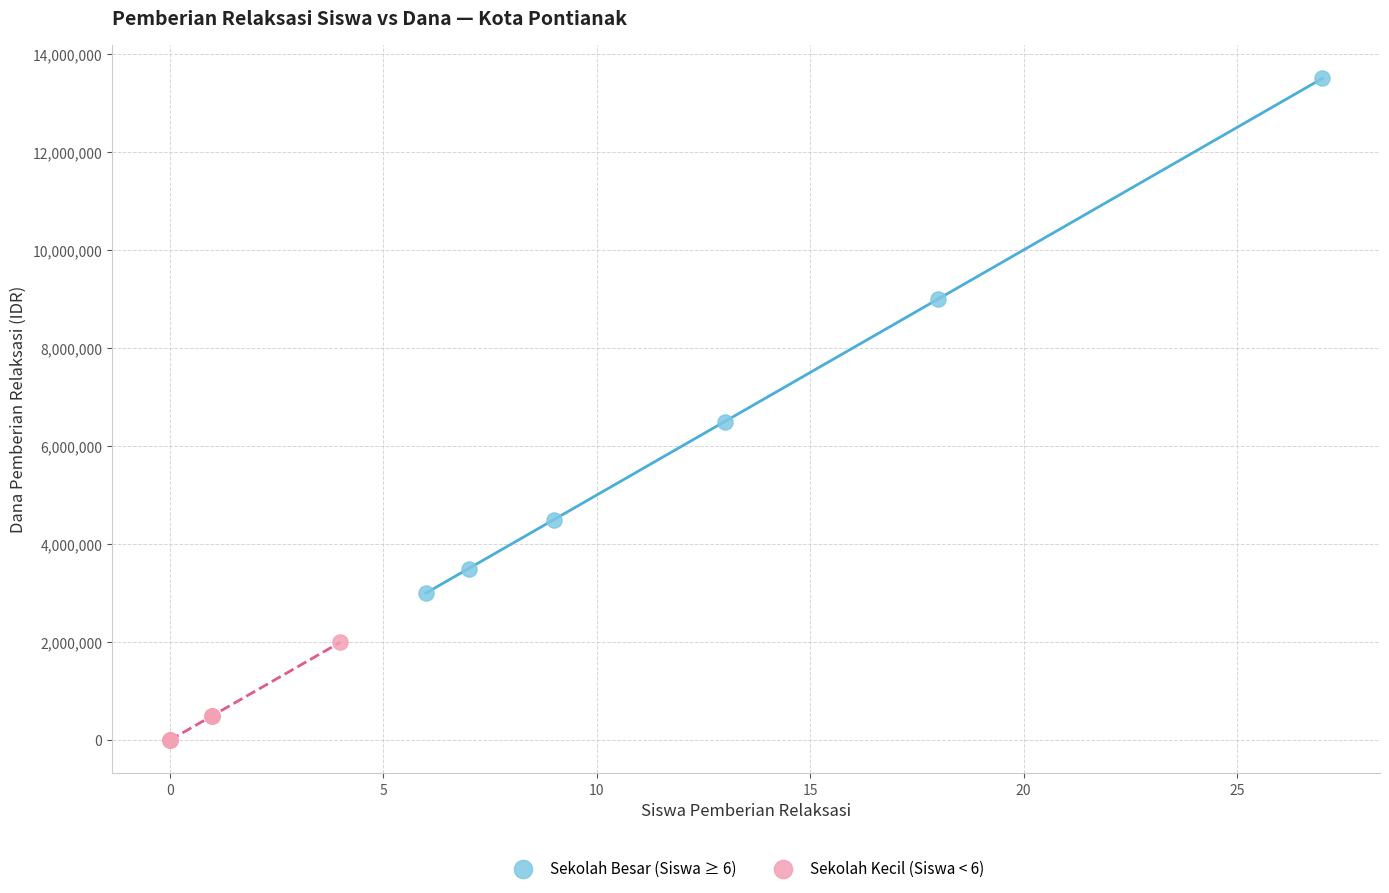

What are all the series names shown in the legend?

Sekolah Besar (Siswa ≥ 6), Sekolah Kecil (Siswa < 6)